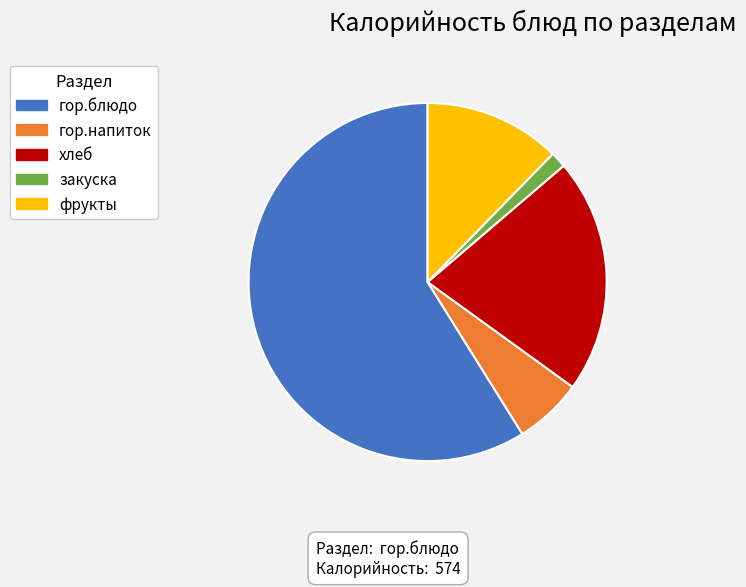

Which has a higher value, закуска or гор.блюдо?

гор.блюдо